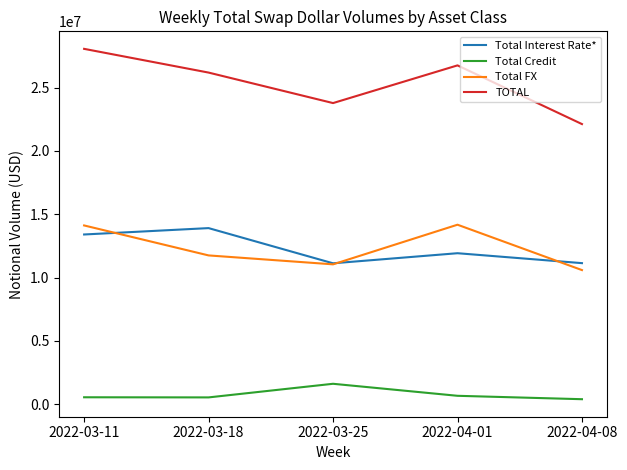

True or false: Total Credit and Total FX cross at least once.

False